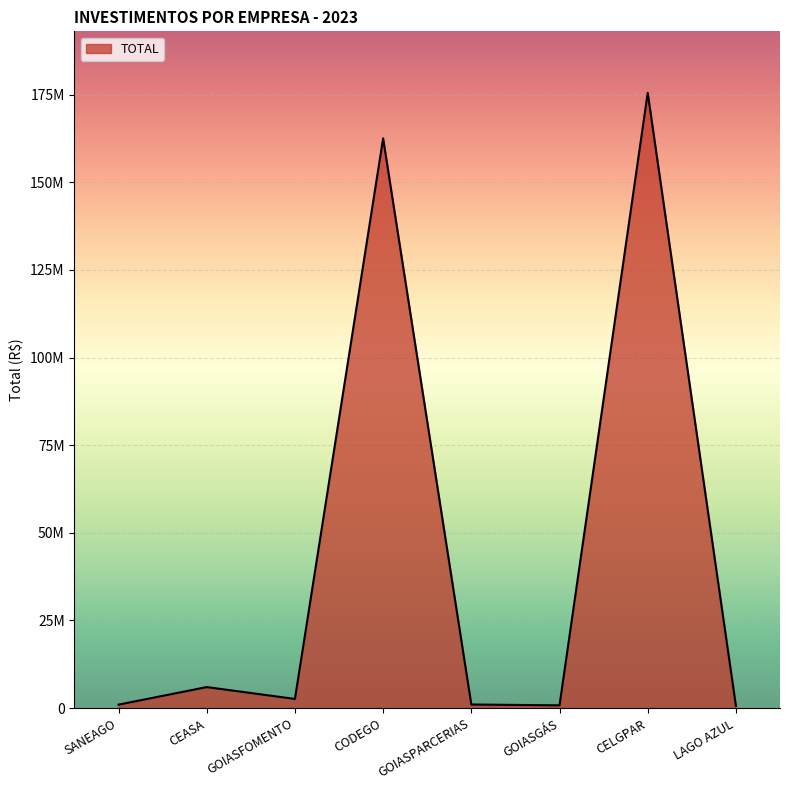

True or false: the data has more than 0 interior local peaks.

True